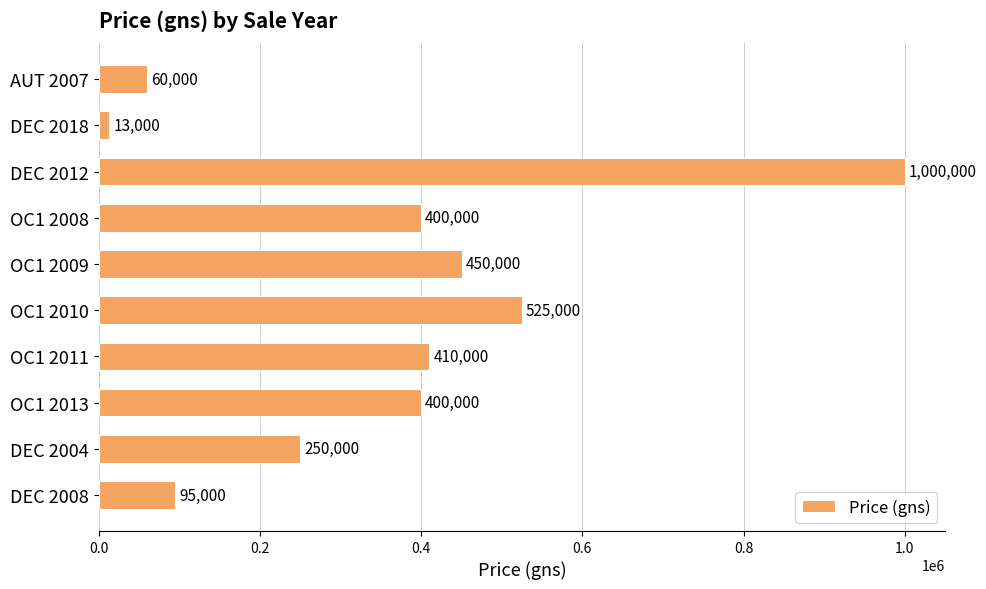

What is the ratio of the value at OC1 2011 to the value at OC1 2013?

1.0